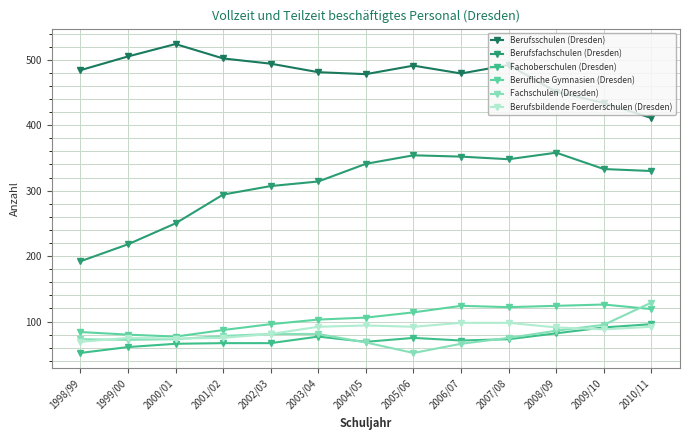

The value of Berufliche Gymnasien (Dresden) at 2010/11 is 164. True or false?

False